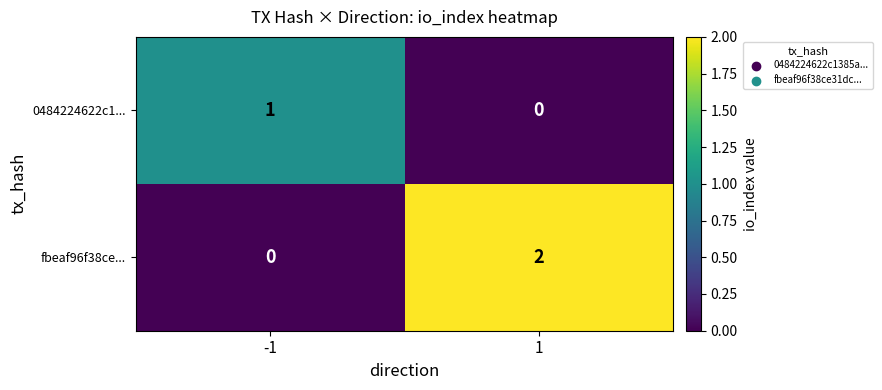

Rank the series at 1 from highest to lowest value.

fbeaf96f38ce..., 0484224622c1...